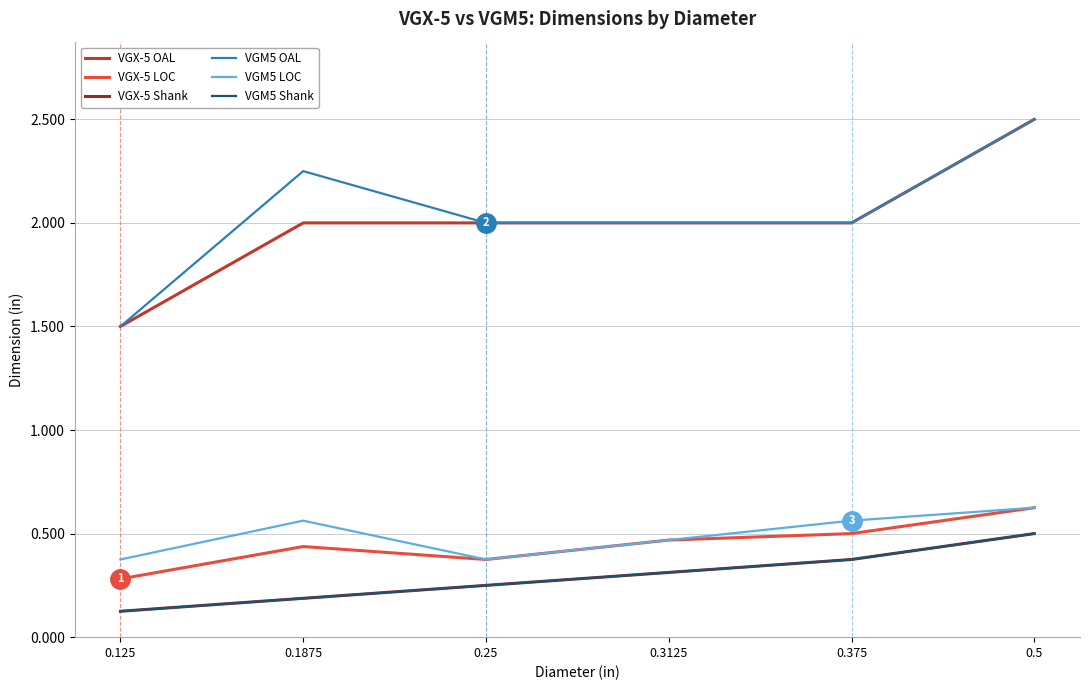

Between 0.25 and 0.1875, which is larger?

0.25